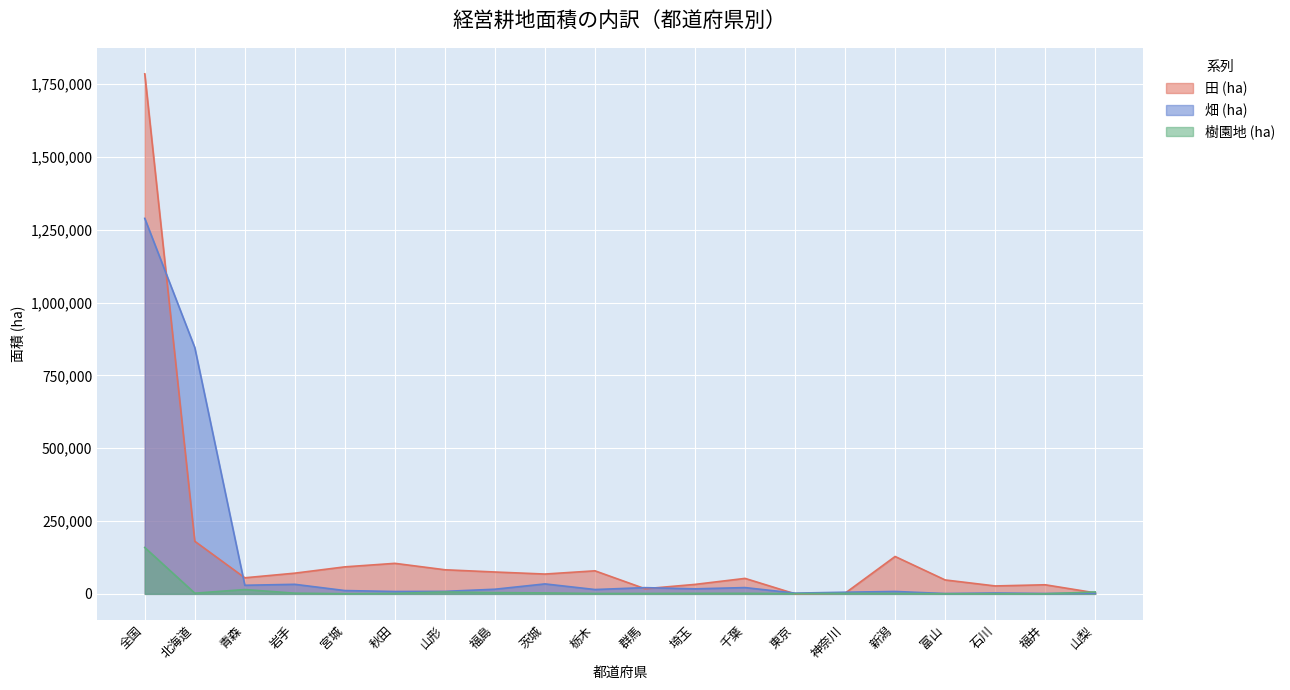

What is the value of the 田 (ha) point at the 17th from the left?

47806